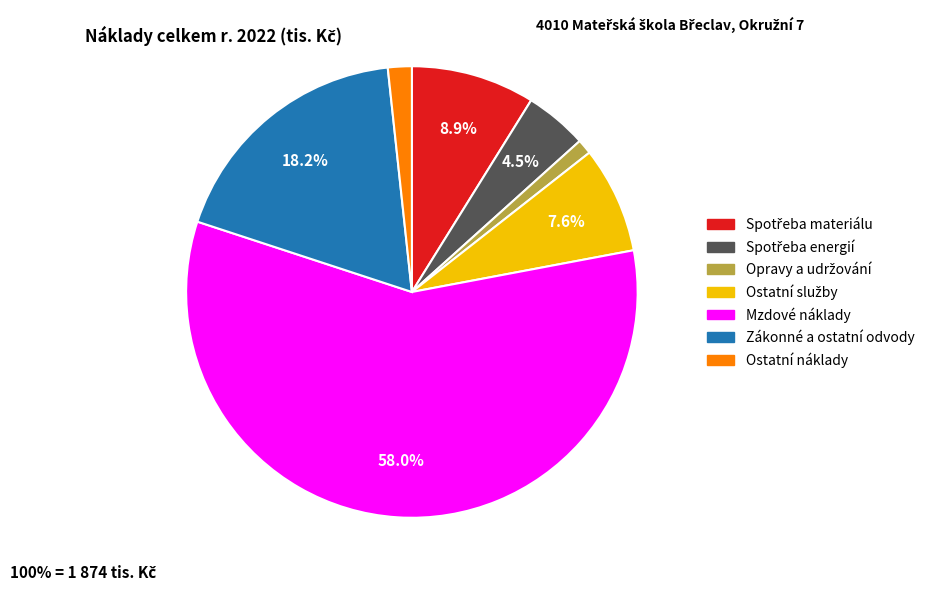

Is Mzdové náklady the majority of the pie?

Yes